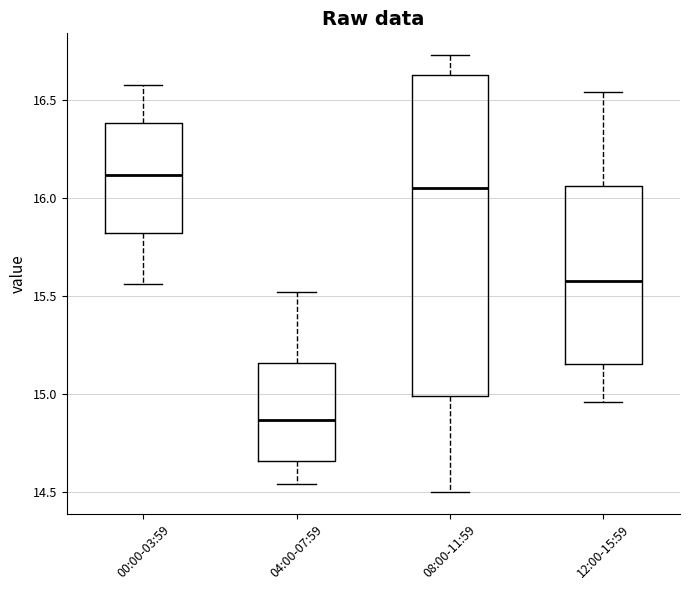

Reading left to right, read every box against the y-axis: the position of its median line, the range the box covers, and the ends of its whiskers. The values are not printed on the chart, so give them approximately, as read against the axis.

00:00-03:59: median 16.10, box 15.80 to 16.40, whiskers 15.55 to 16.60
04:00-07:59: median 14.85, box 14.65 to 15.15, whiskers 14.55 to 15.50
08:00-11:59: median 16.05, box 15.00 to 16.65, whiskers 14.50 to 16.75
12:00-15:59: median 15.60, box 15.15 to 16.05, whiskers 14.95 to 16.55